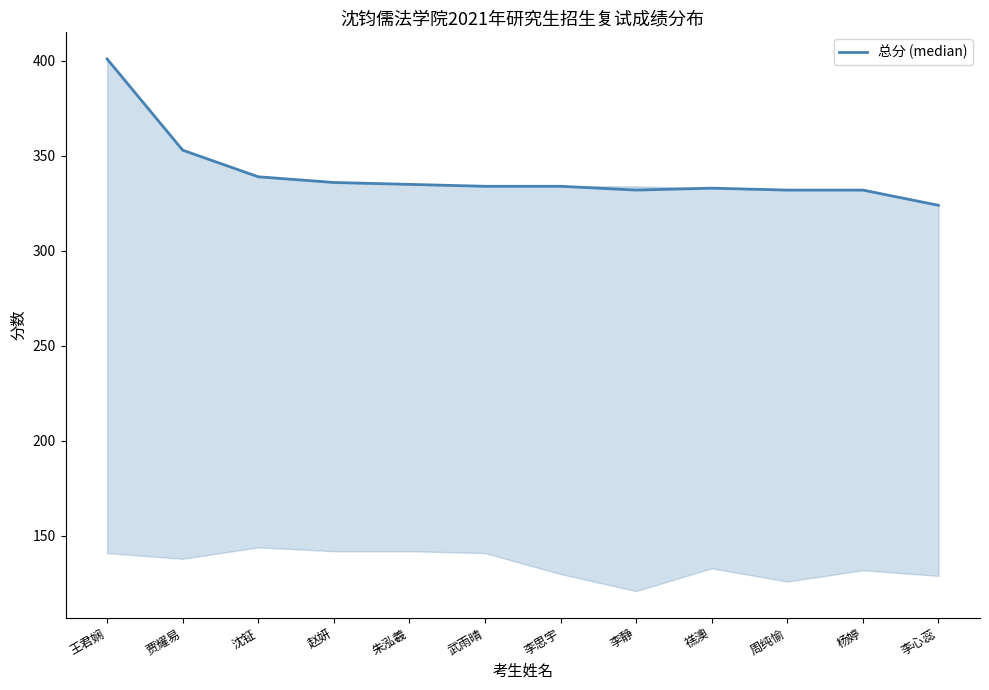

What is the sum of the values at 赵妍 and 禚澳?

669